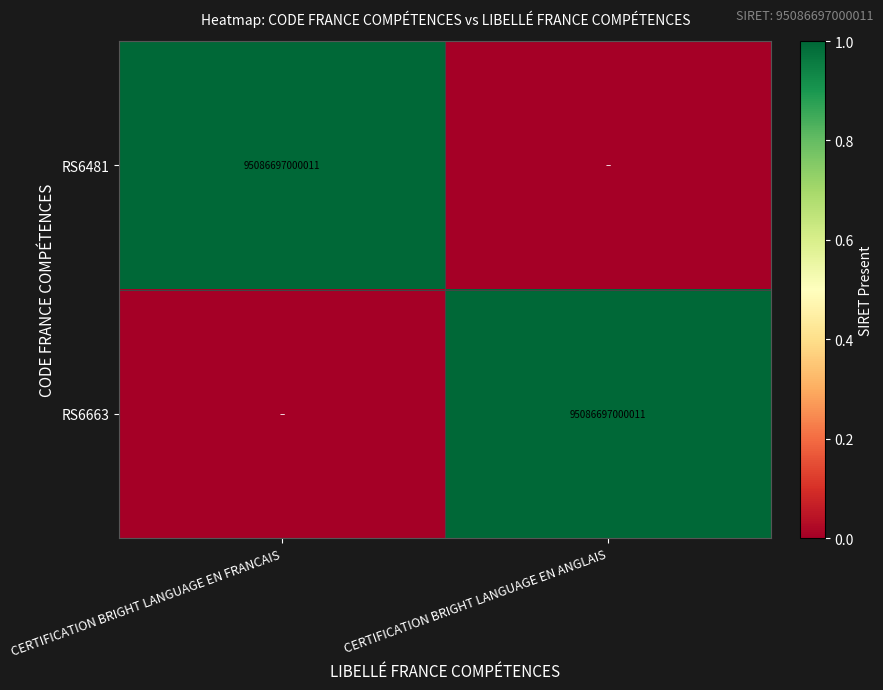

Is it true that RS6481 equals 95086697000011 at CERTIFICATION BRIGHT LANGUAGE EN FRANCAIS?

True